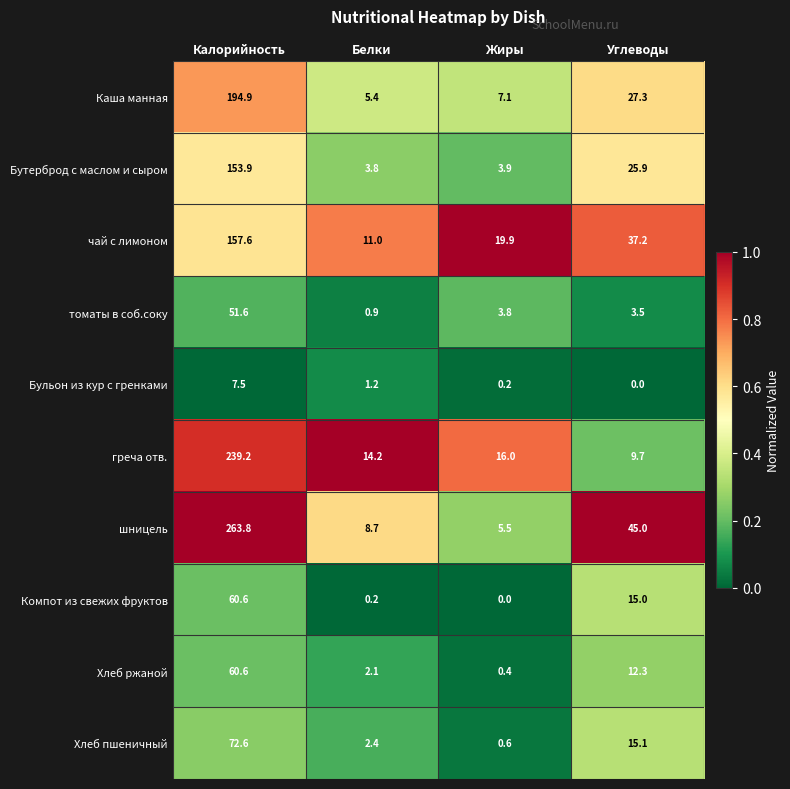

At how many categories does at least one series exceed 0?

4